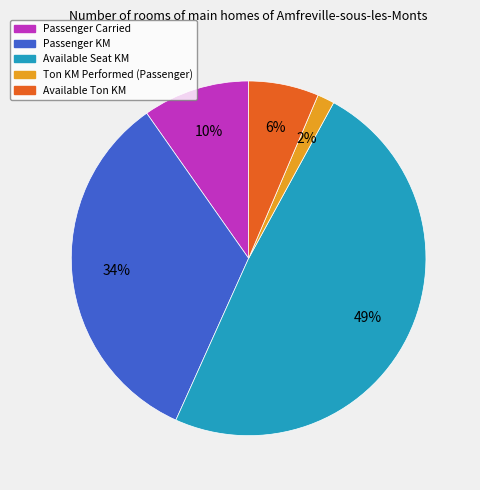

Is there a majority slice in this chart?

No